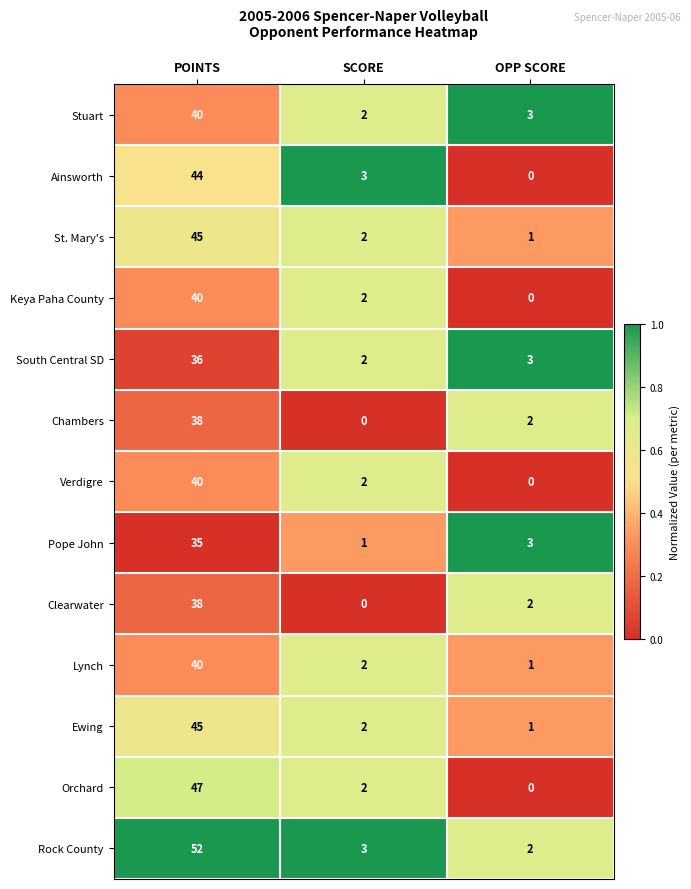

What is the spread (max minus min) of values at SCORE?

3